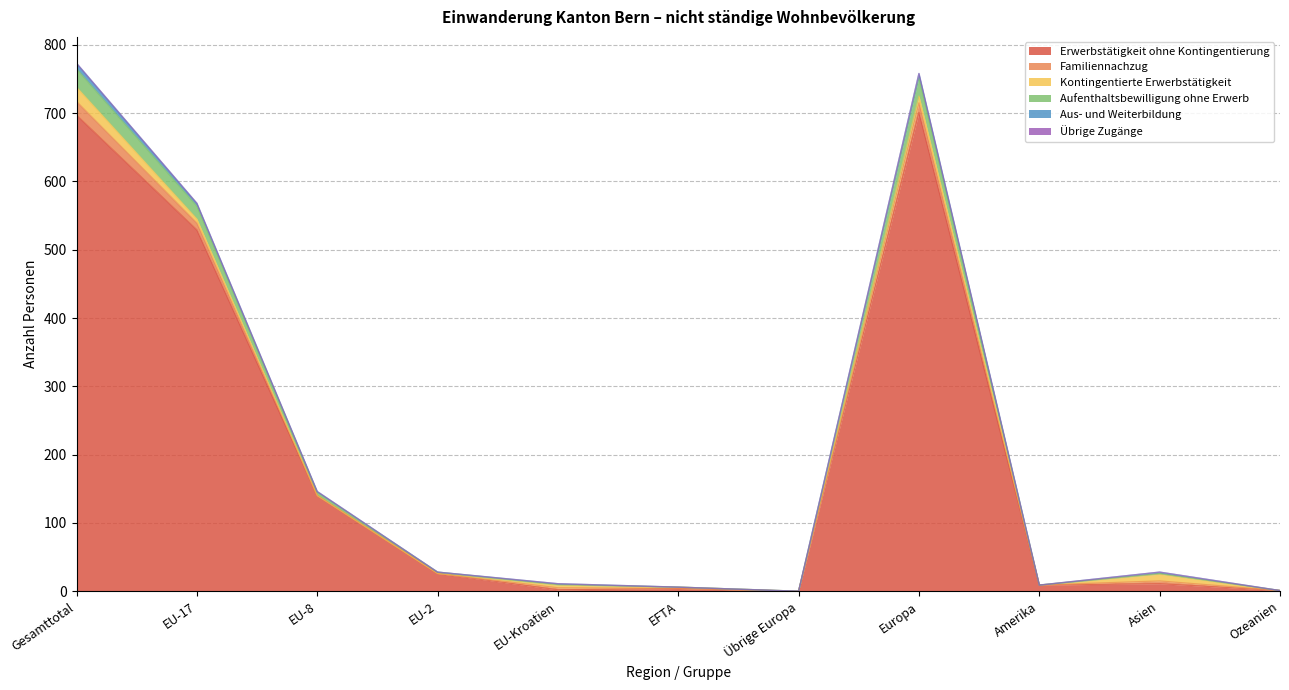

Between EU-17 and EFTA, which series saw the biggest shift?

Erwerbstätigkeit ohne Kontingentierung